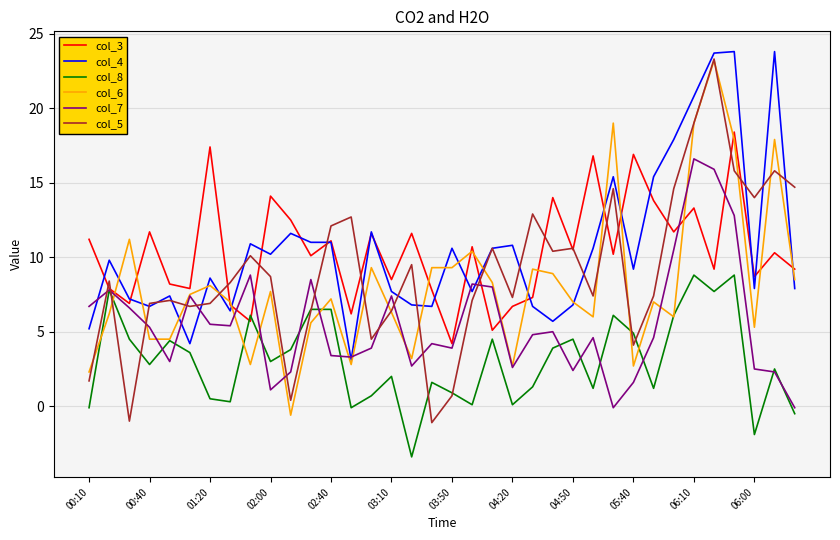

What is the minimum value shown in the chart?

-3.4